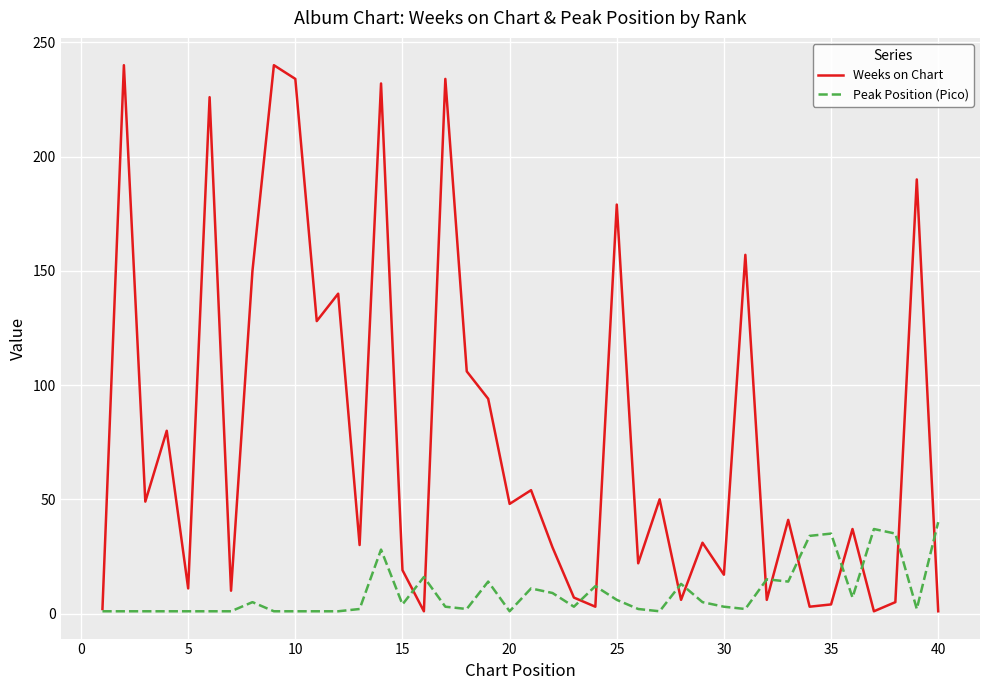

What is the highest value of the Peak Position (Pico) series?

40